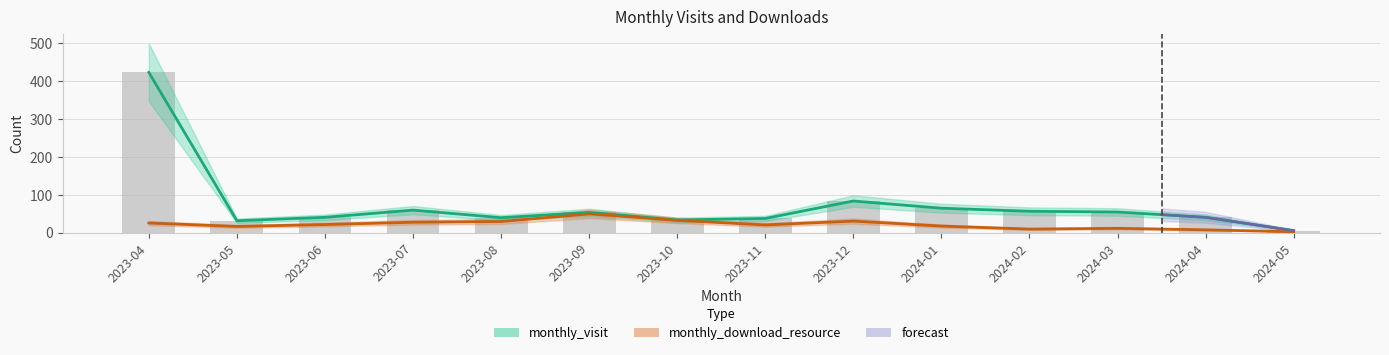

At which label is monthly_download_resource closest to 26?

2023-04